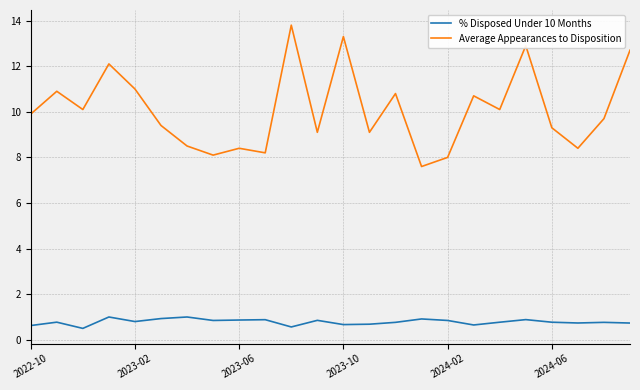

Which series has the widest spread of values?

Average Appearances to Disposition